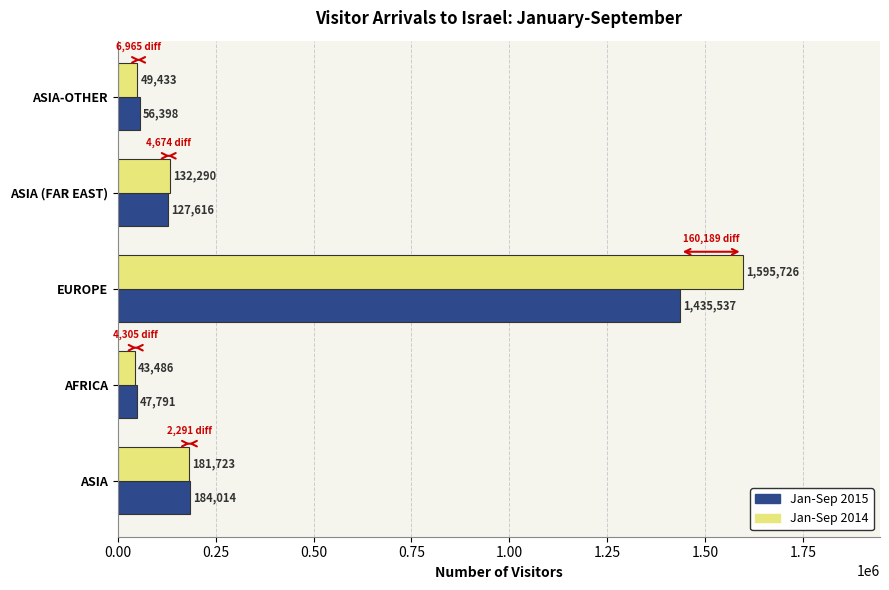

How many values in the Jan-Sep 2014 series are below 132290?

2